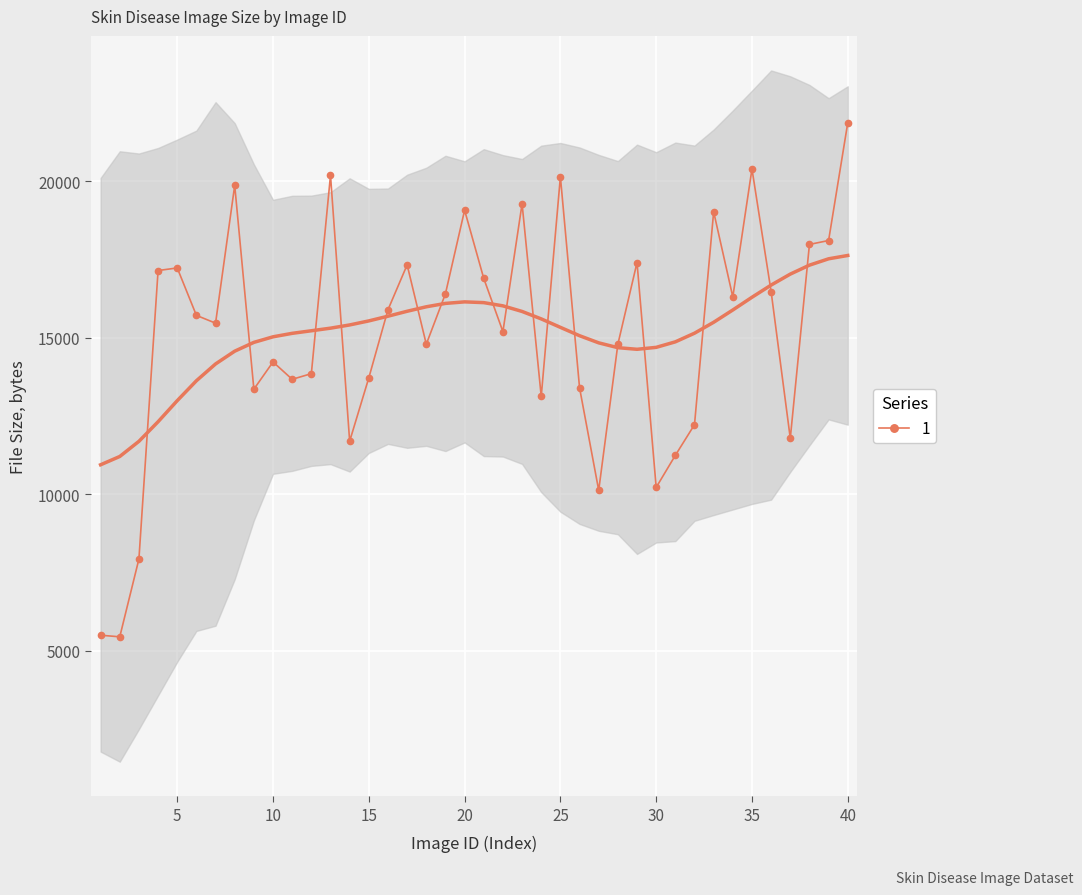

Which label corresponds to the smallest value in the chart?

2